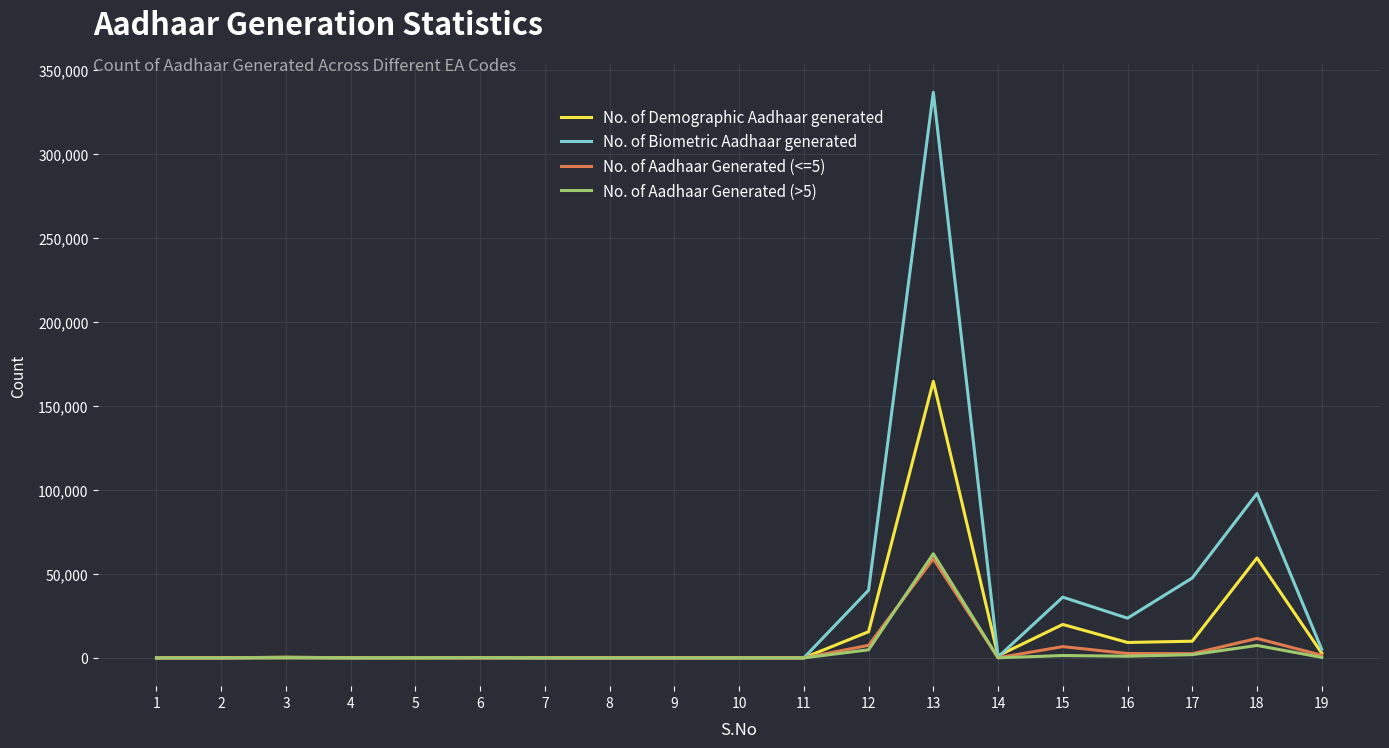

Which series has the largest total across all categories?

No. of Biometric Aadhaar generated